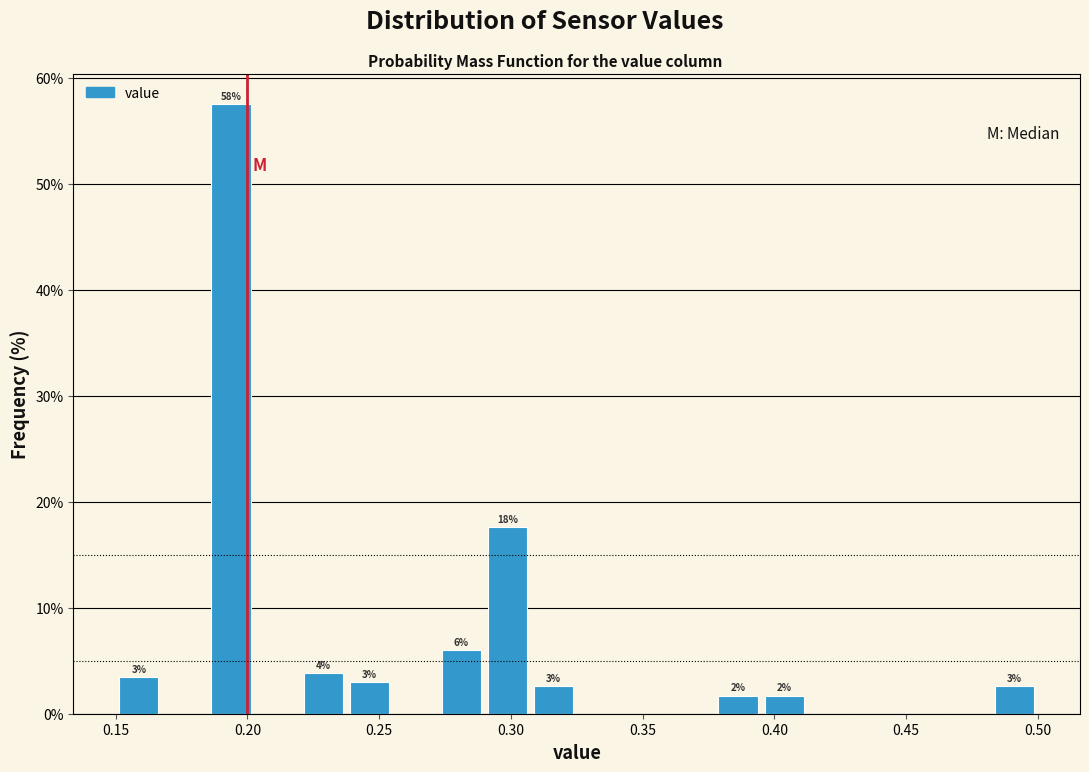

Read against the x-axis, roughly where is the centre of the tallest bar?

0.195